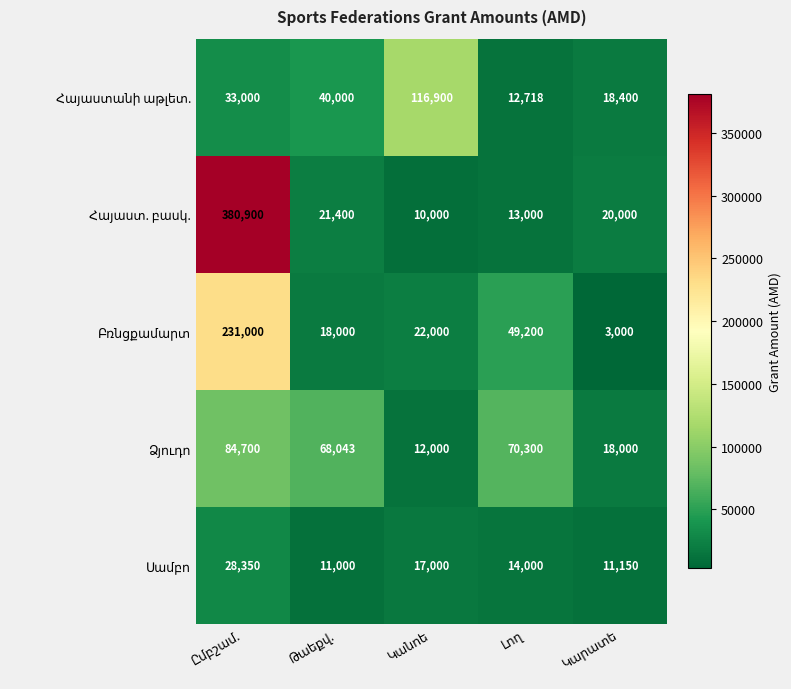

What is the maximum value shown in the chart?

380900